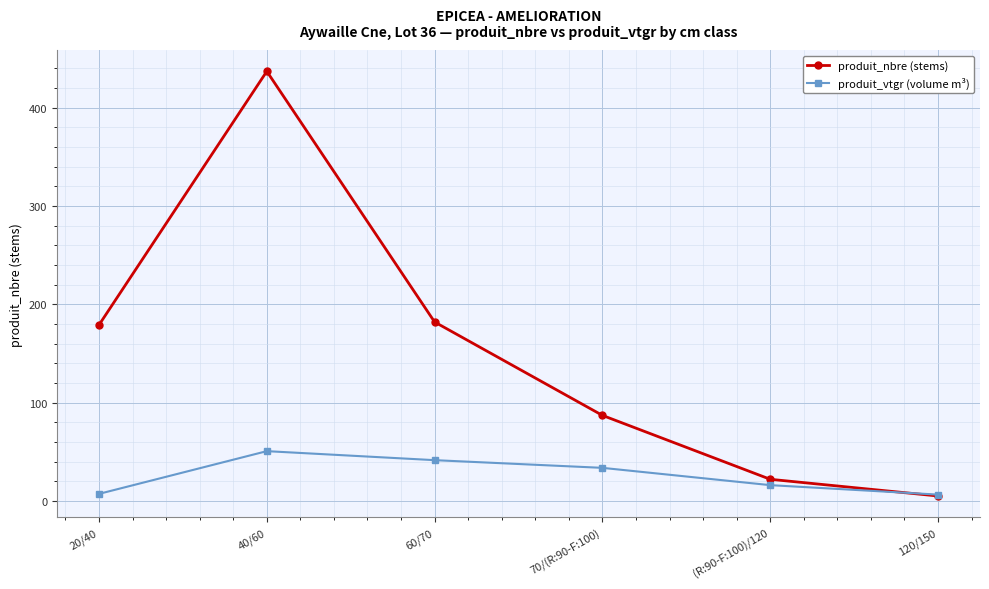

At 20/40, list the series in order from largest to smallest.

produit_nbre (stems), produit_vtgr (volume m³)